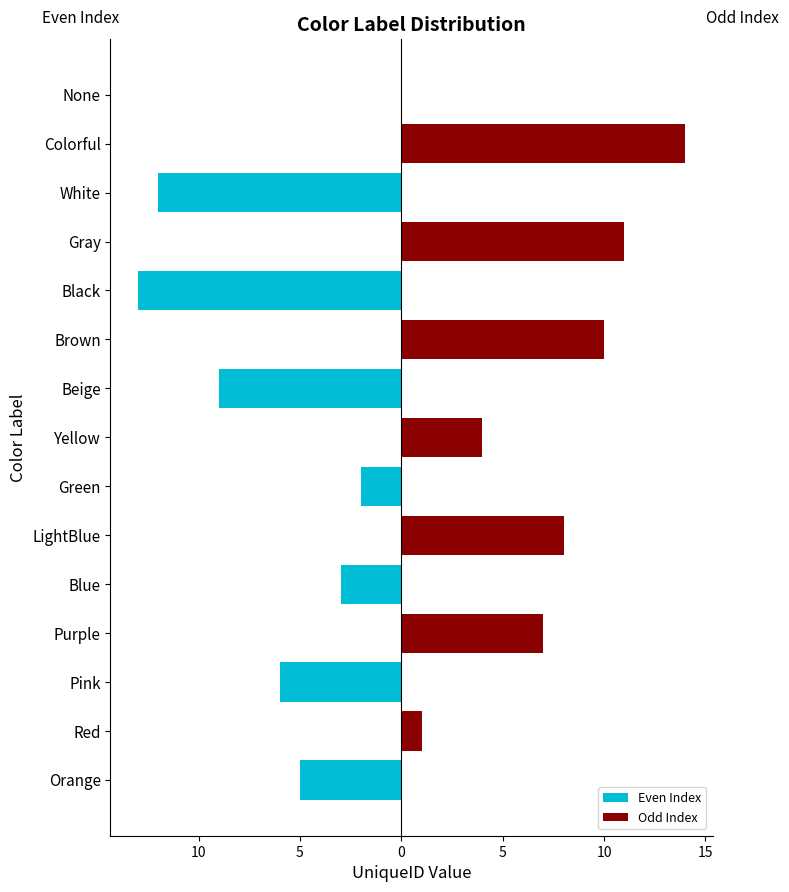

How many bars are there in each group?

2